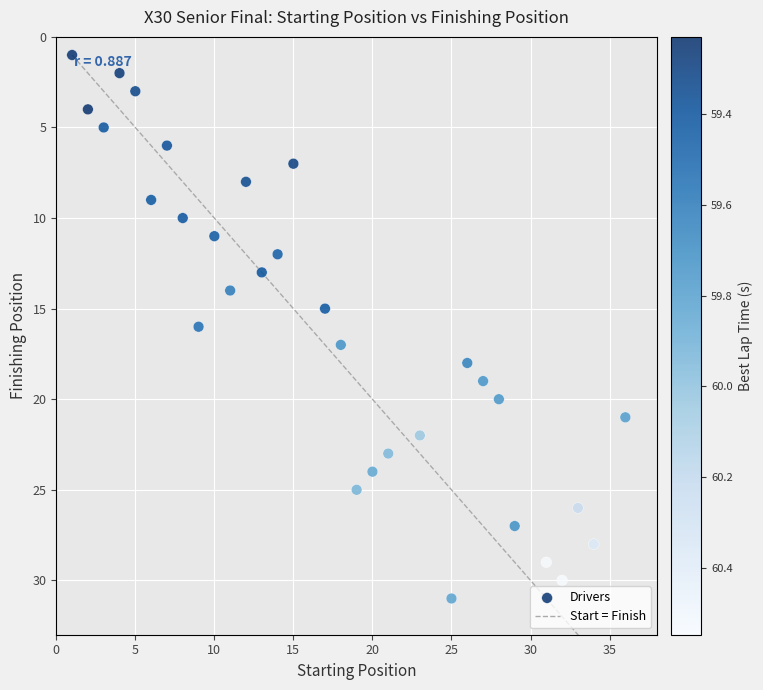

What is the range of Y values (max minus min)?

30